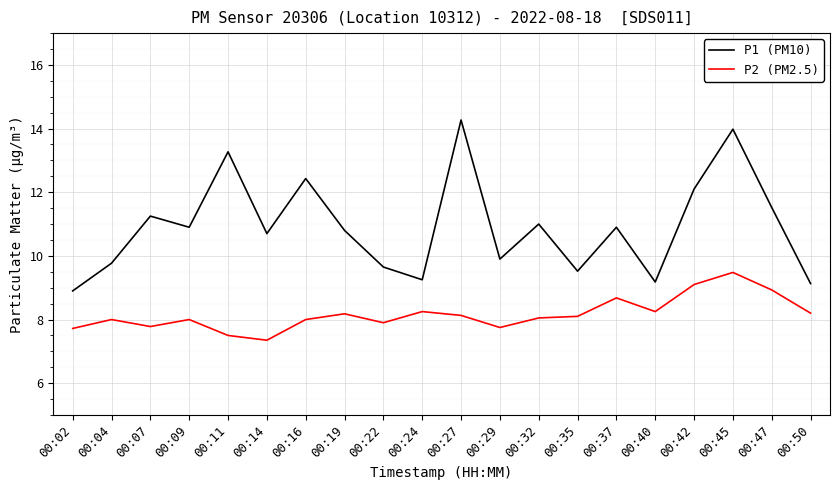

The value of P1 (PM10) at 00:09 is 10.9. True or false?

True